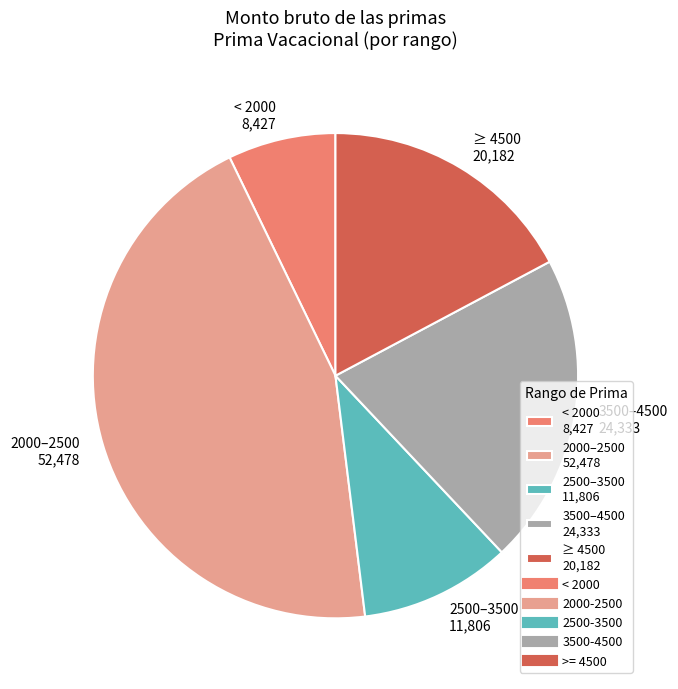

Is it true that < 2000 8,427 is 1% of the pie?

False